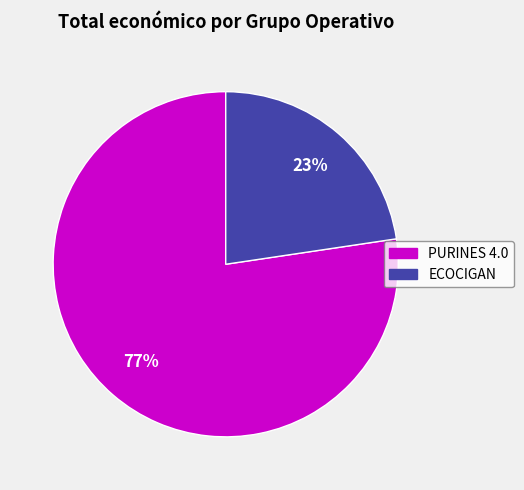

True or false: PURINES 4.0 accounts for 77% of the total.

True